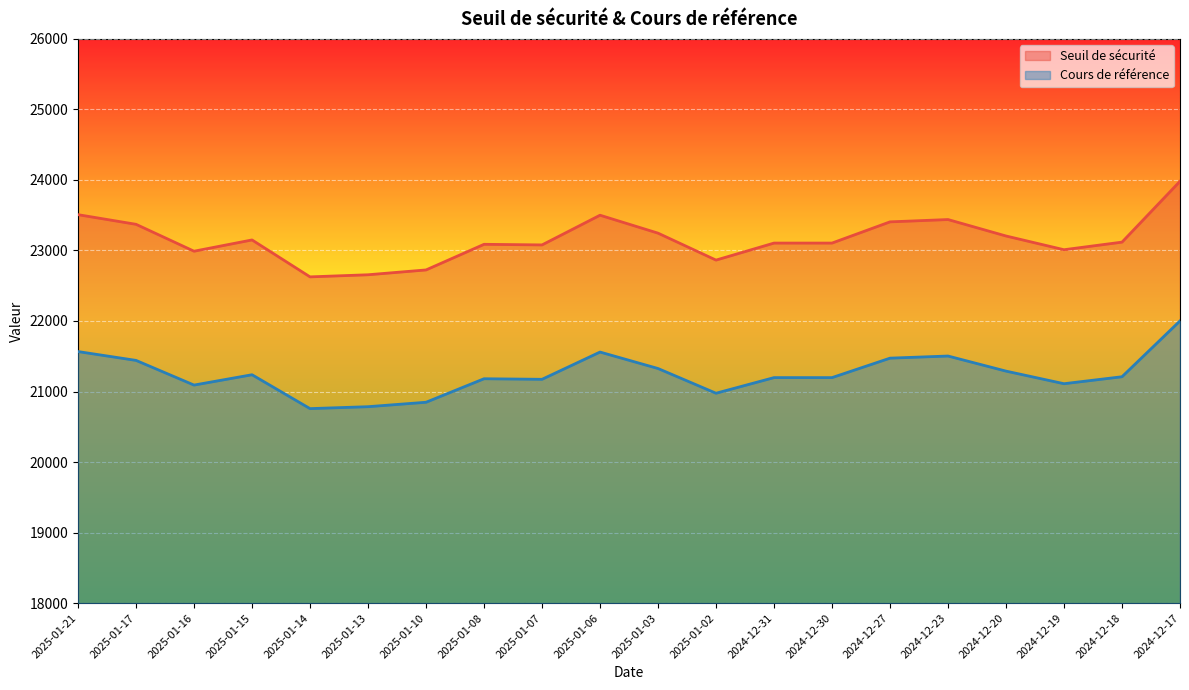

How many lines are shown in the chart?

2